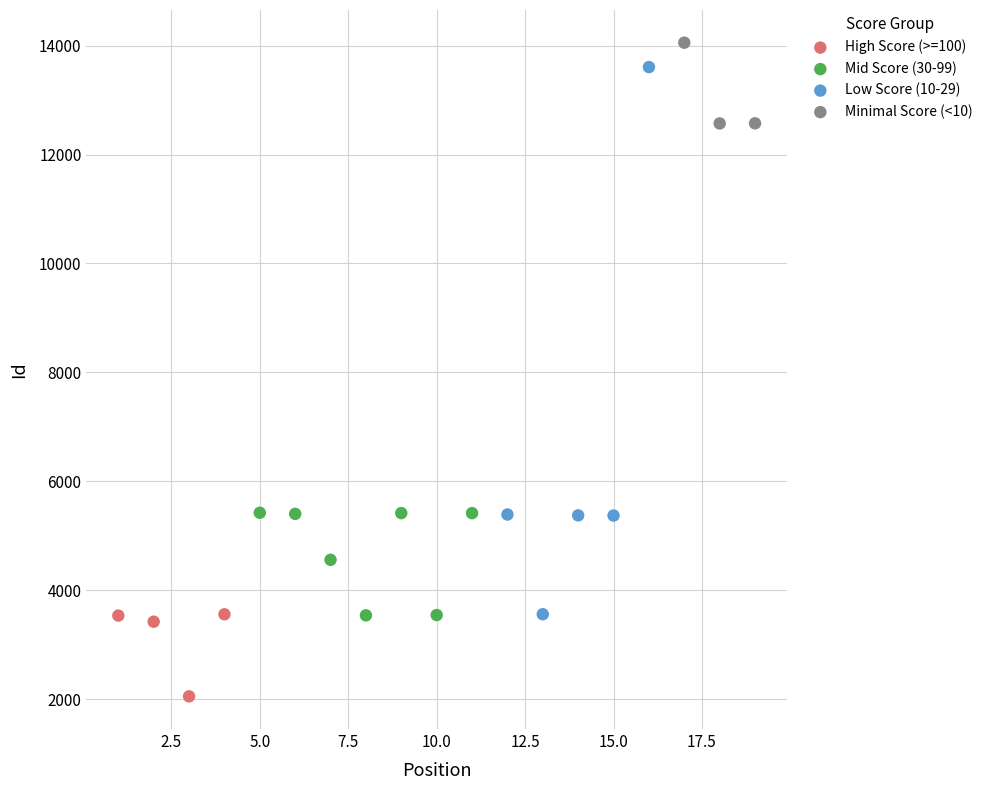

Which series reaches the minimum Y coordinate?

High Score (>=100)